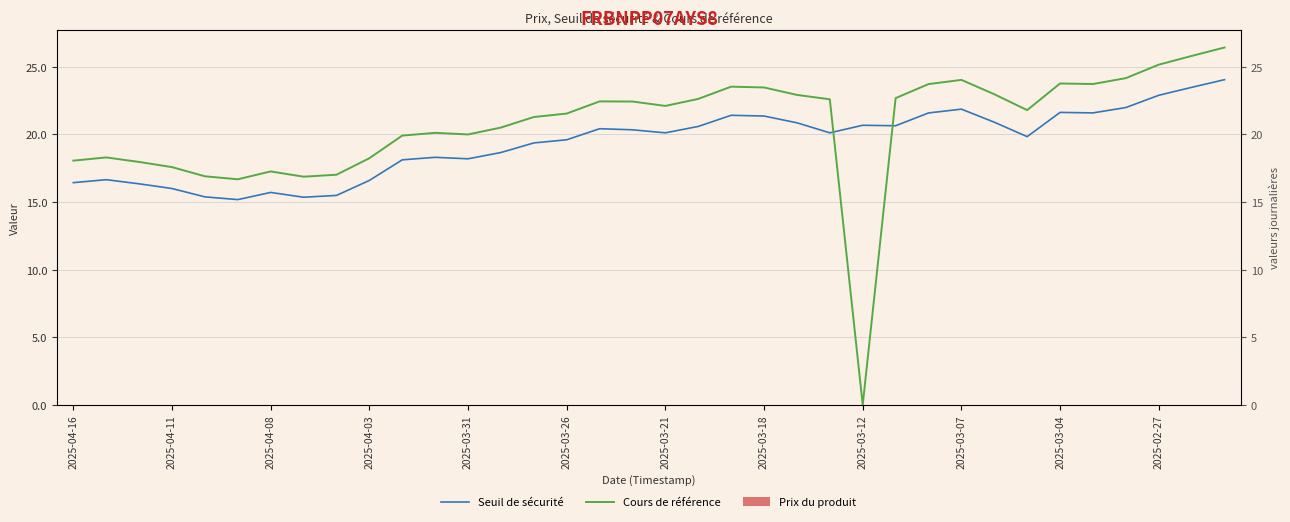

What is the sum of all Cours de référence values?

744.7